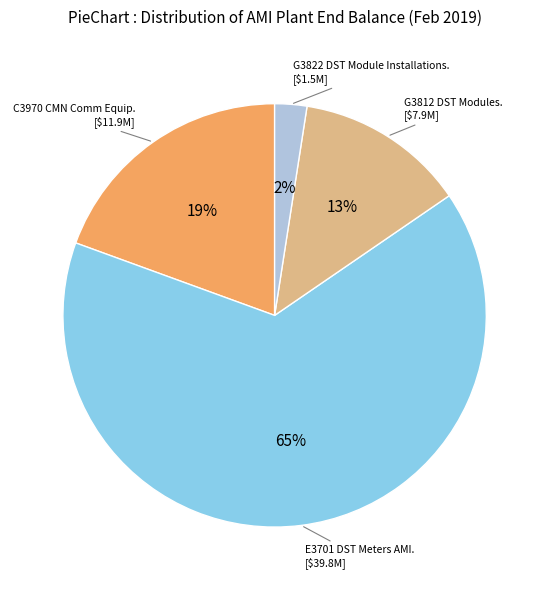

To the nearest percent, what is the average slice percentage?

25%